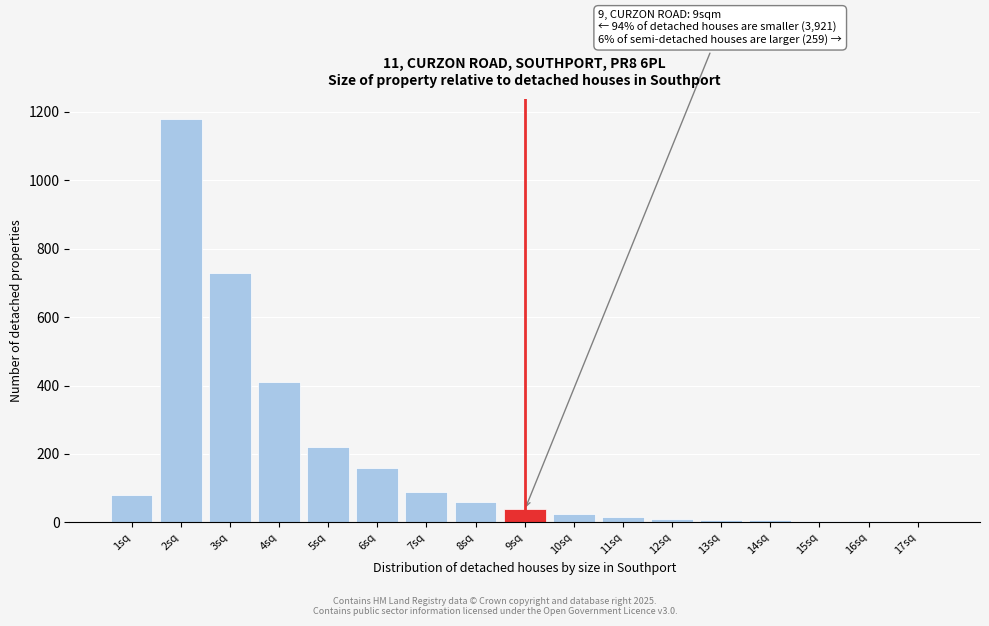

The value at 3sq is 165. True or false?

False